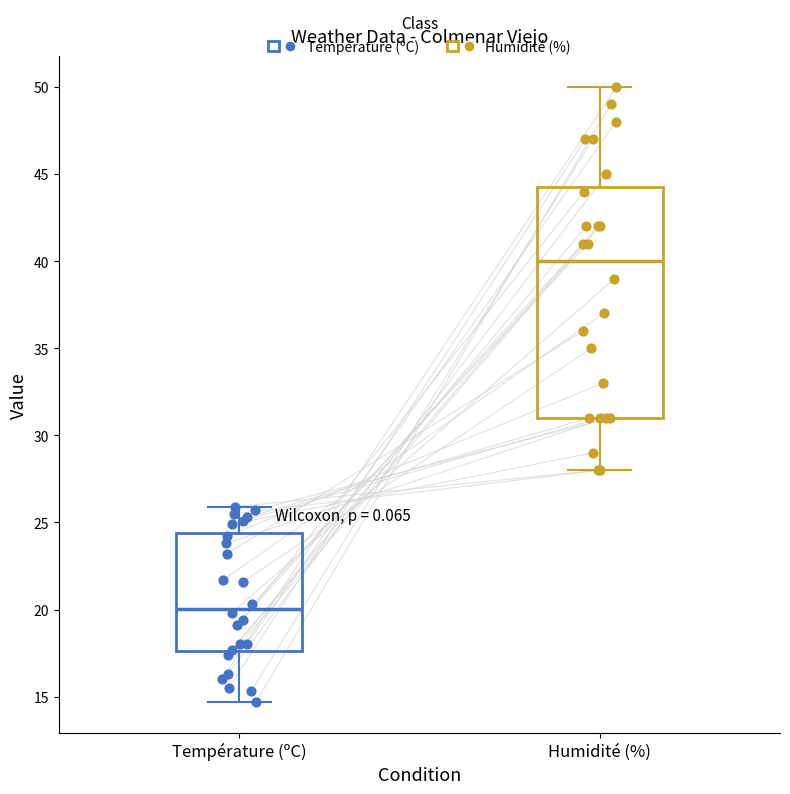

Which box's median line is the lowest?

Température (ºC)